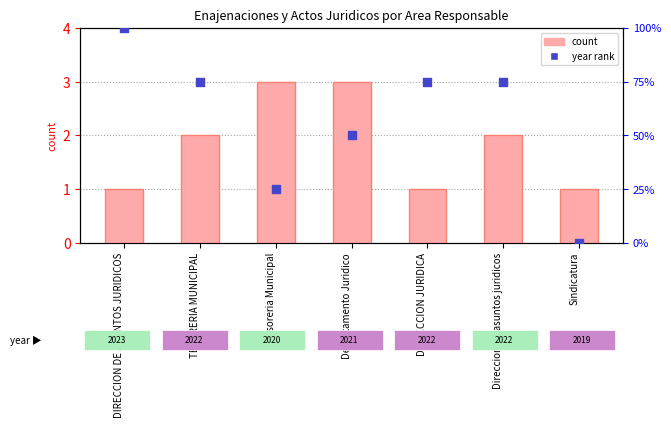

Is the value of count at Tesoreria Municipal greater than the value of year rank at Tesoreria Municipal?

No